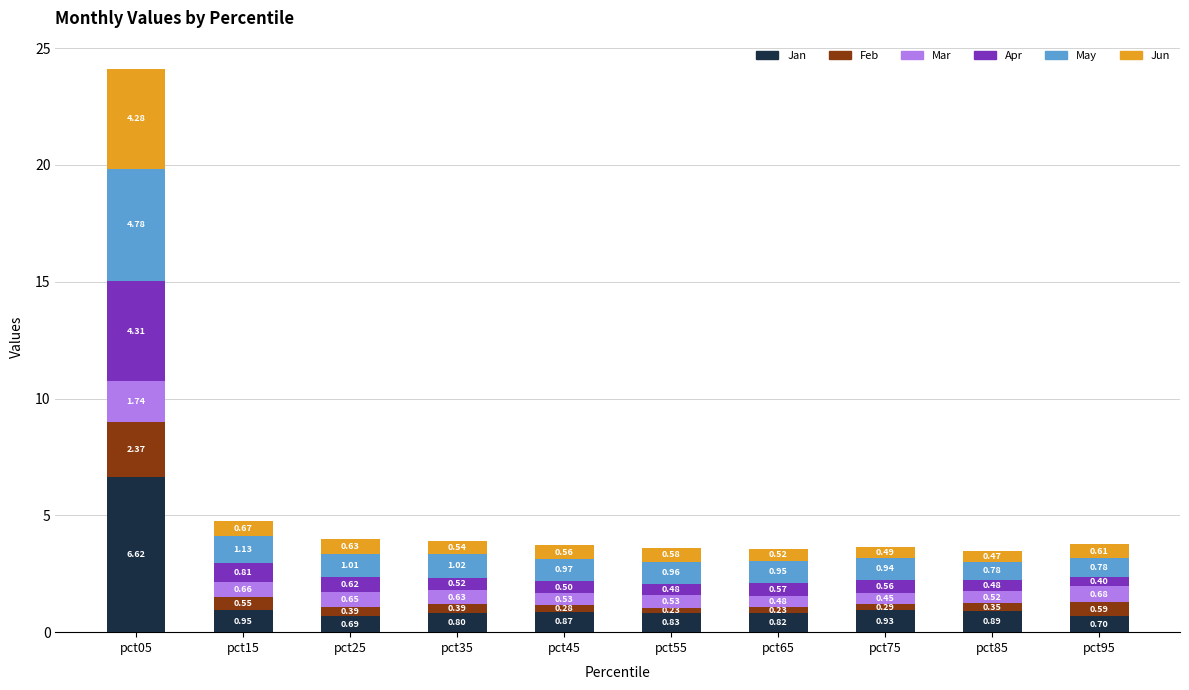

What is the total value across all series at pct55?

3.6